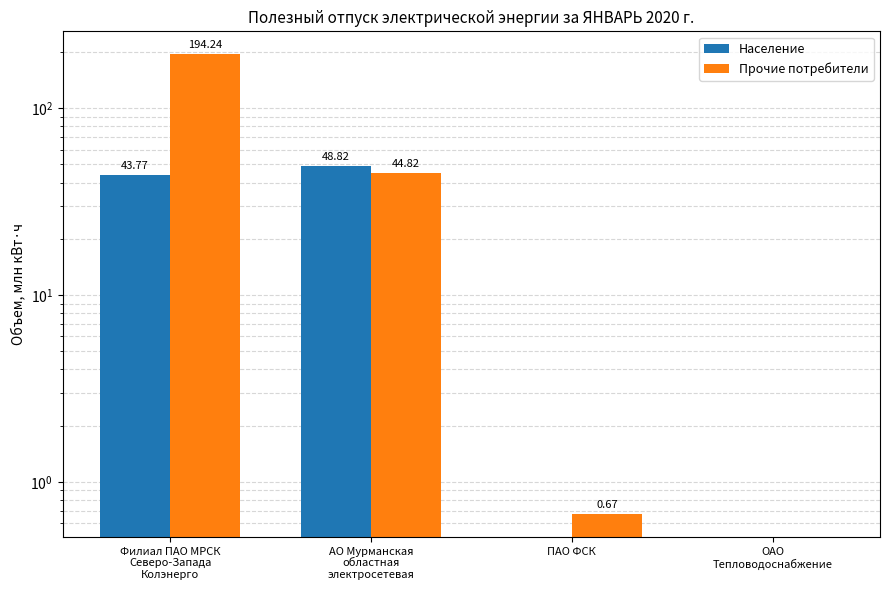

Rank the series by their average value, from lowest to highest.

Население, Прочие потребители